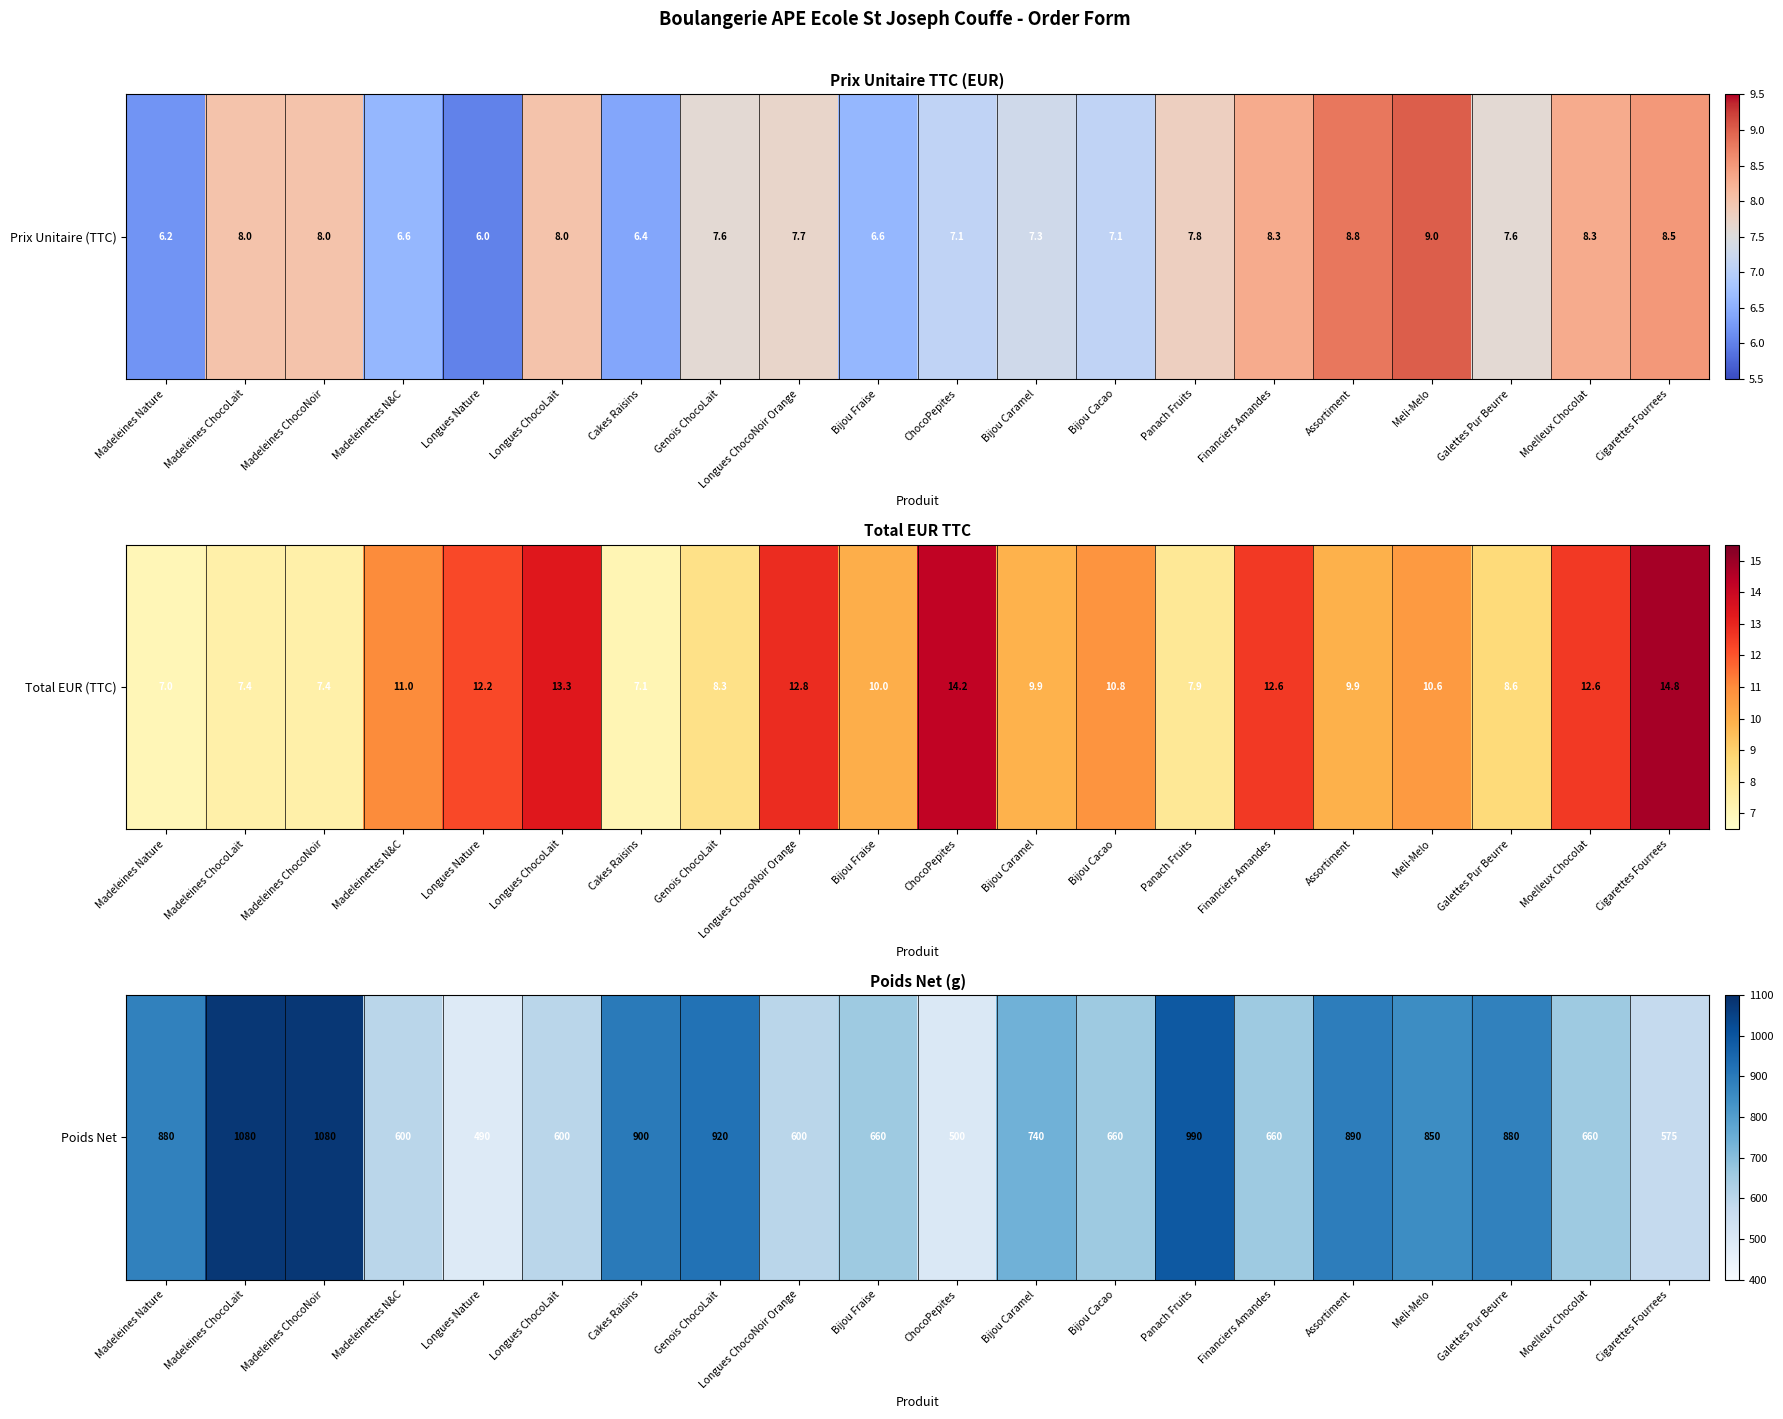

List the labels in order of value, smallest first.

Longues Nature, ChocoPepites, Cigarettes Fourrees, Madeleinettes N&C, Longues ChocoLait, Longues ChocoNoir Orange, Bijou Fraise, Bijou Cacao, Financiers Amandes, Moelleux Chocolat, Bijou Caramel, Meli-Melo, Madeleines Nature, Galettes Pur Beurre, Assortiment, Cakes Raisins, Genois ChocoLait, Panach Fruits, Madeleines ChocoLait, Madeleines ChocoNoir